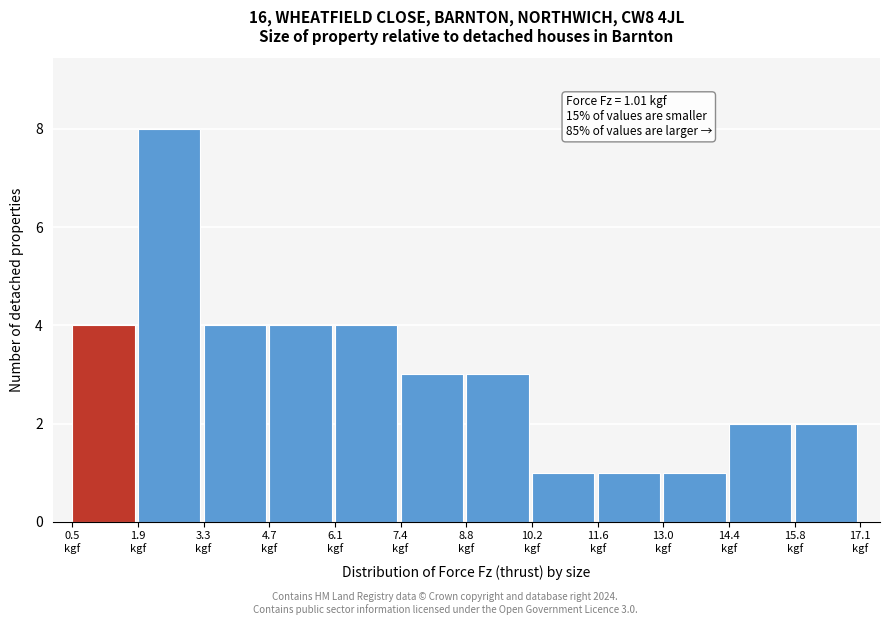

Over which range of the x-axis is the bar tallest?

1.8 to 3.2